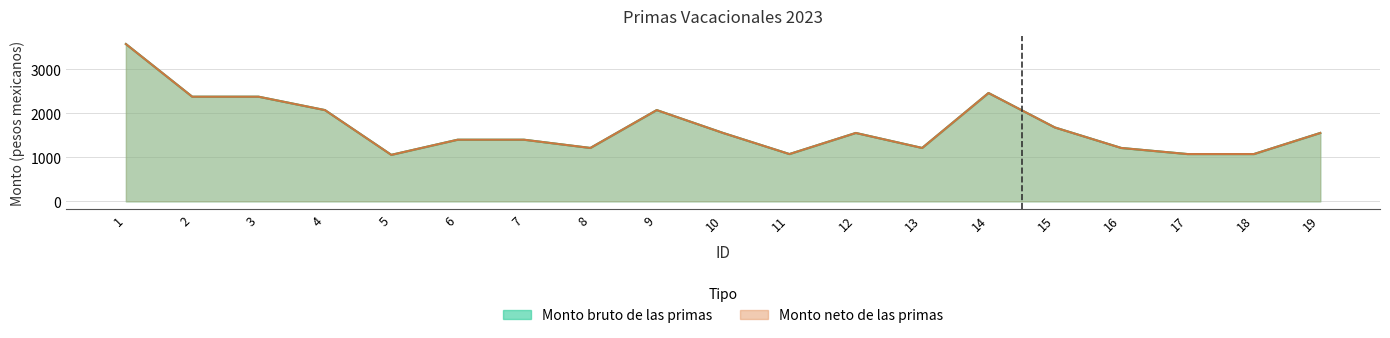

How many interior local valleys does the Monto bruto de las primas series have?

4